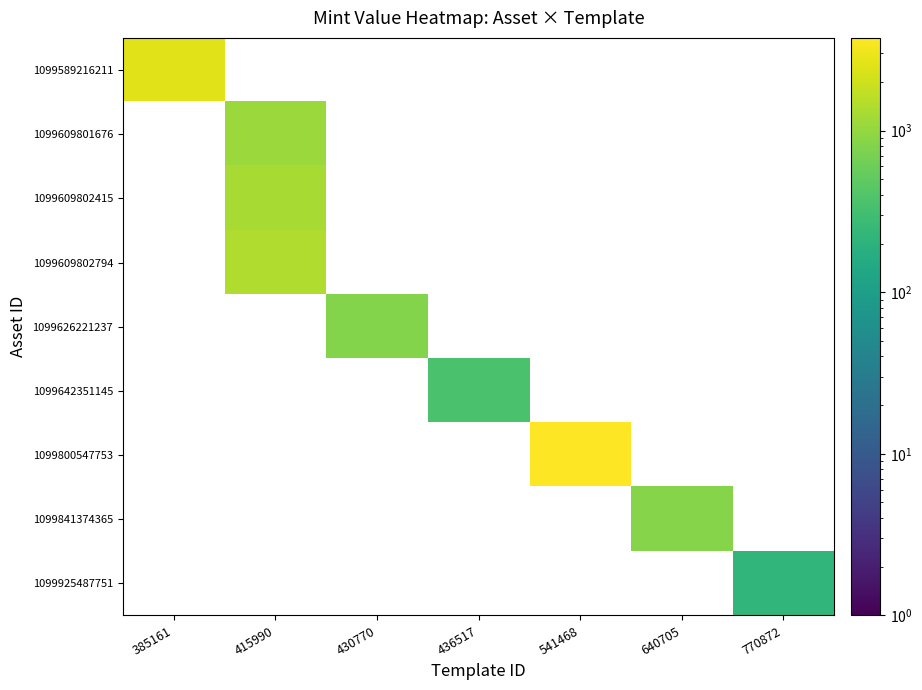

Reading right to left, list all the values displayed in this chart.

1099589216211: 770872=0	640705=0	541468=0	436517=0	430770=0	415990=0	385161=2605
1099609801676: 770872=0	640705=0	541468=0	436517=0	430770=0	415990=1086	385161=0
1099609802415: 770872=0	640705=0	541468=0	436517=0	430770=0	415990=1289	385161=0
1099609802794: 770872=0	640705=0	541468=0	436517=0	430770=0	415990=1384	385161=0
1099626221237: 770872=0	640705=0	541468=0	436517=0	430770=816	415990=0	385161=0
1099642351145: 770872=0	640705=0	541468=0	436517=356	430770=0	415990=0	385161=0
1099800547753: 770872=0	640705=0	541468=3742	436517=0	430770=0	415990=0	385161=0
1099841374365: 770872=0	640705=829	541468=0	436517=0	430770=0	415990=0	385161=0
1099925487751: 770872=228	640705=0	541468=0	436517=0	430770=0	415990=0	385161=0